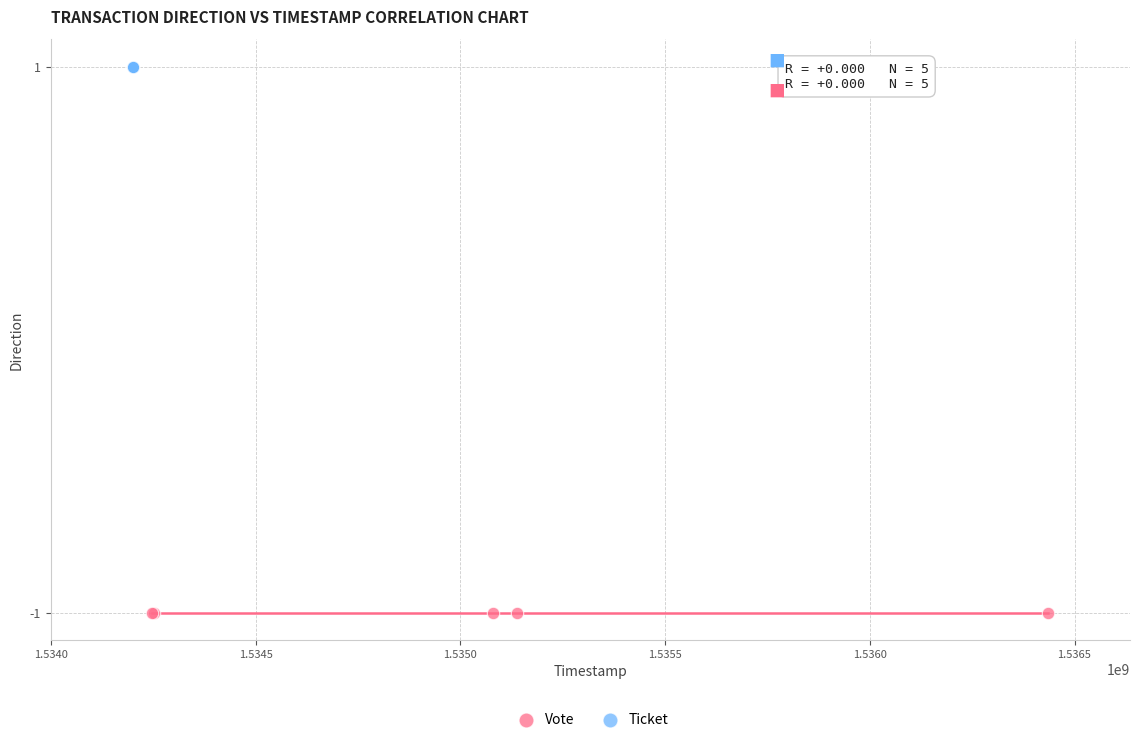

What are all the series names shown in the legend?

Vote, Ticket